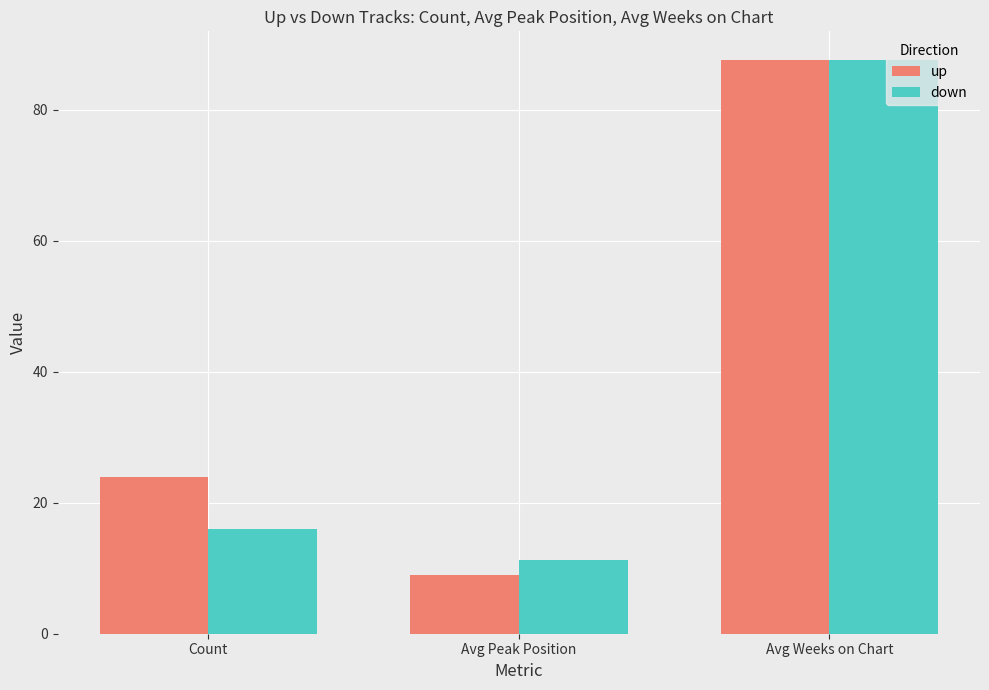

How many bars are there in each group?

2